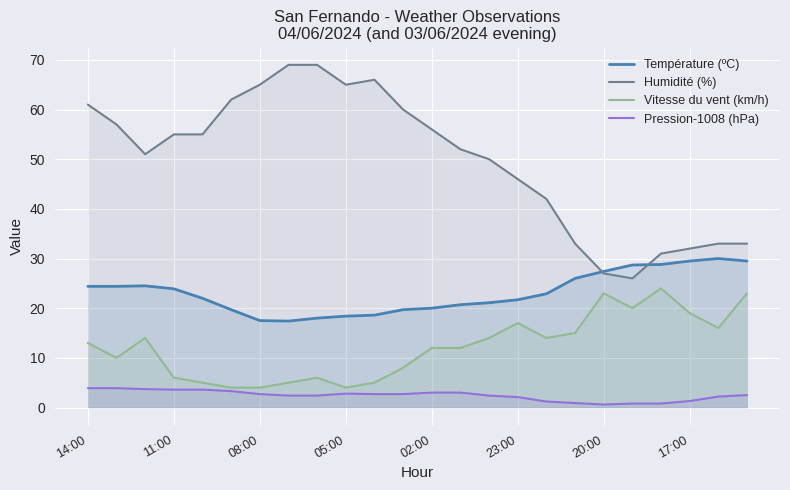

At which category is the sum across all series the highest?

14:00